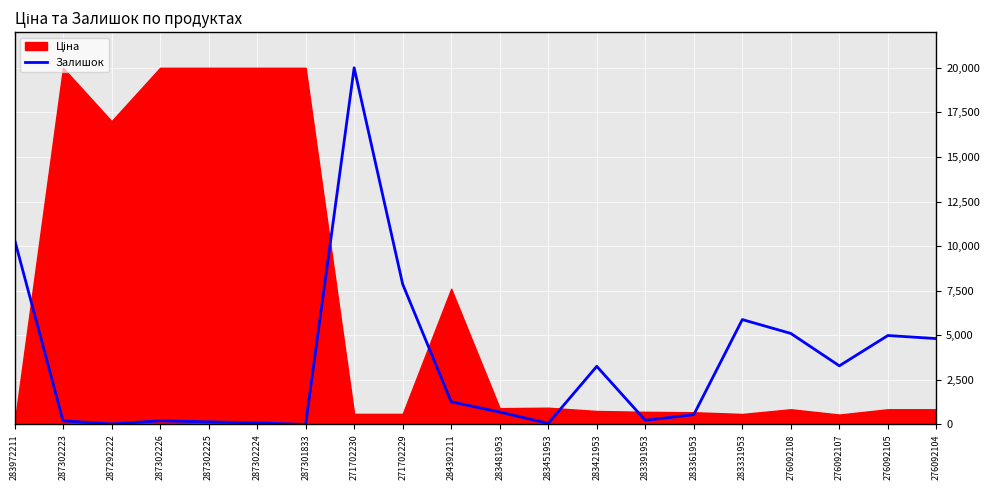

Read the value at 271702230.

20000.0